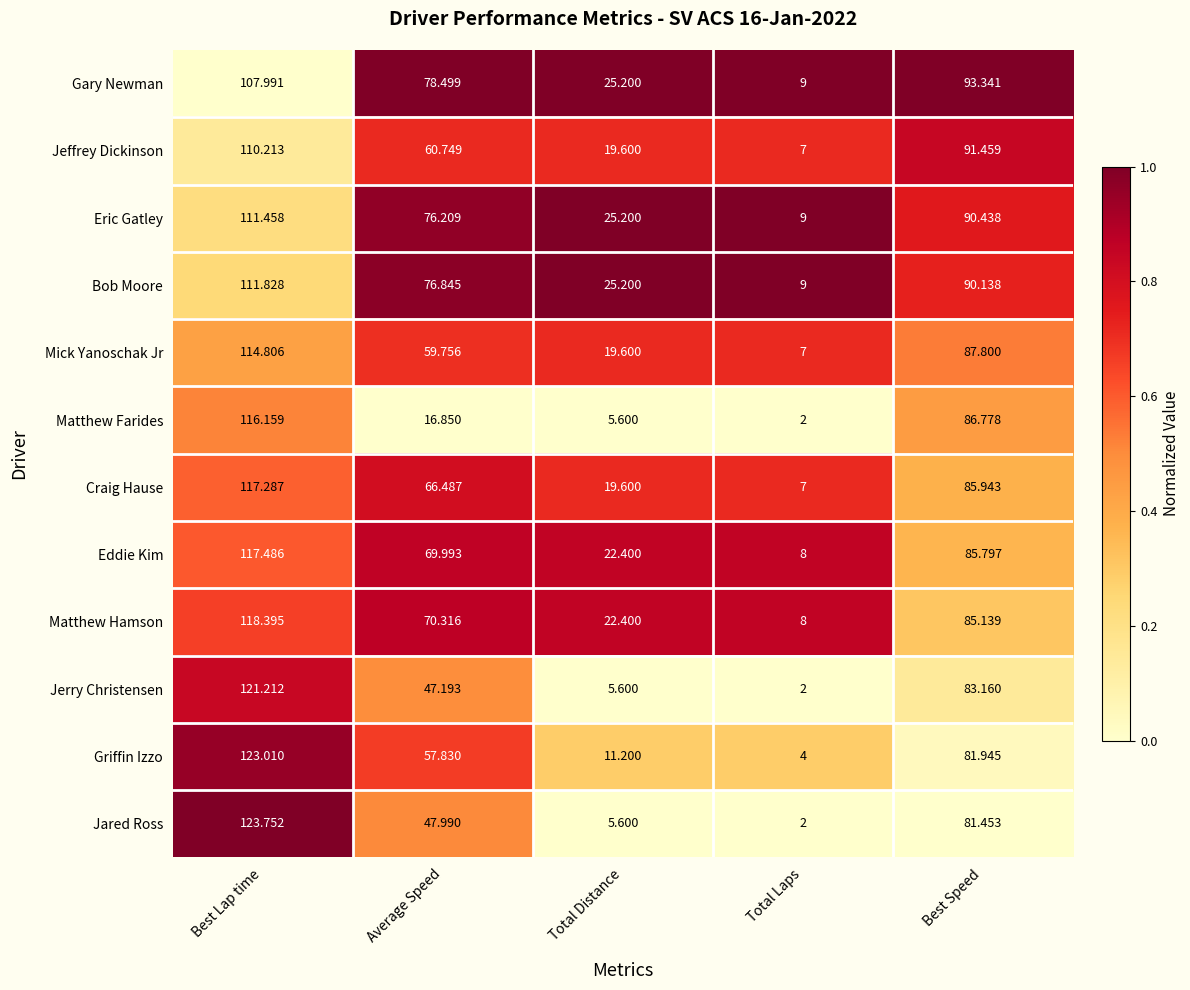

At which category does the chart reach its peak across all series?

Best Lap time